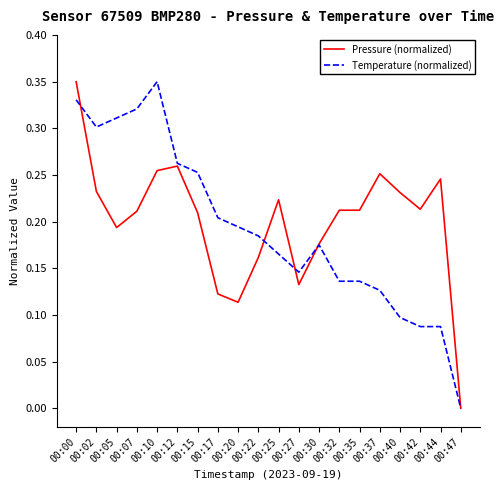

At which category does the chart reach its minimum across all series?

00:47